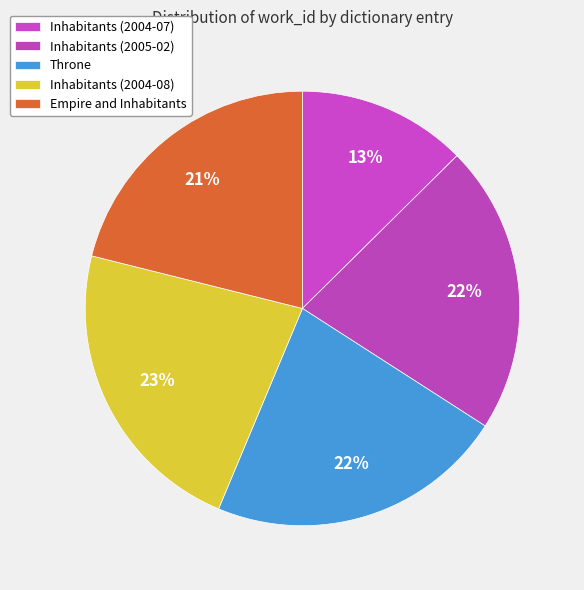

Is the sum of Inhabitants (2004-07) and Throne greater than half?

No